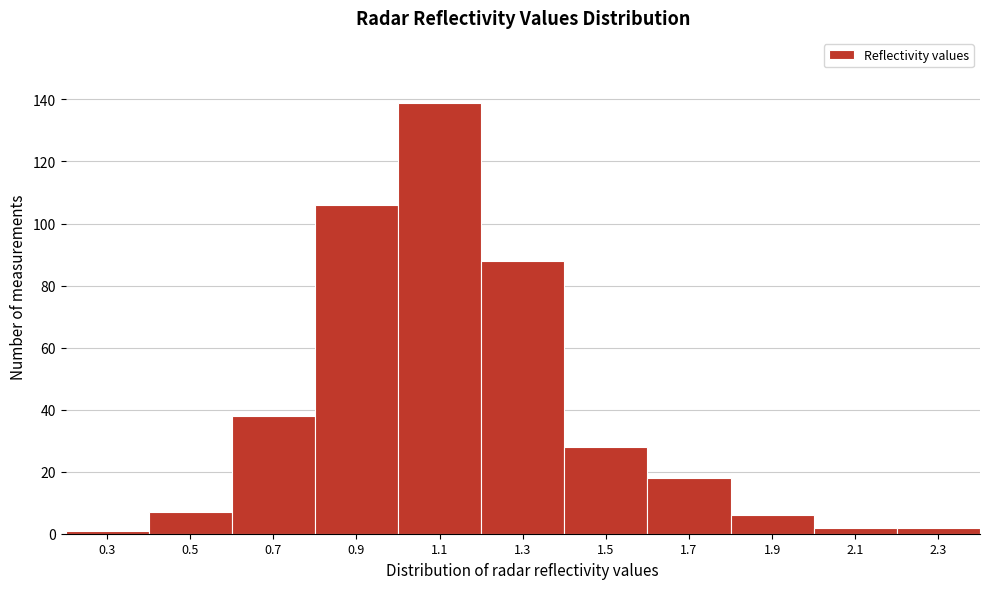

Reading left to right, transcribe all the data shown in this chart.

1	7	38	106	139	88	28	18	6	2	2